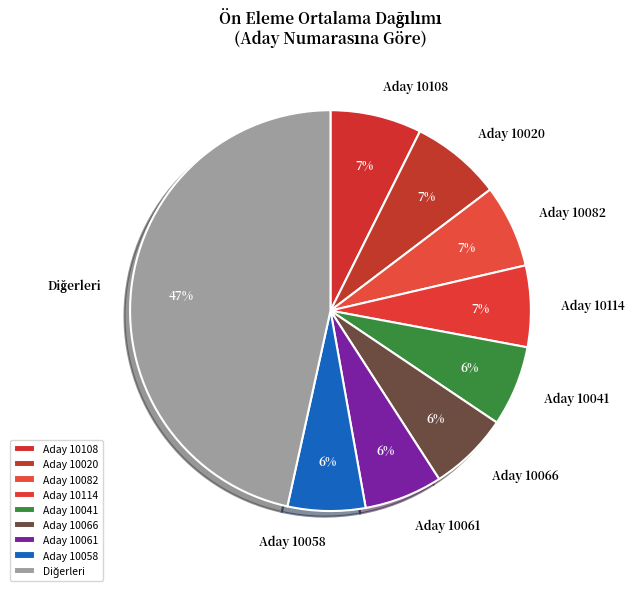

Is Aday 10066 the majority of the pie?

No